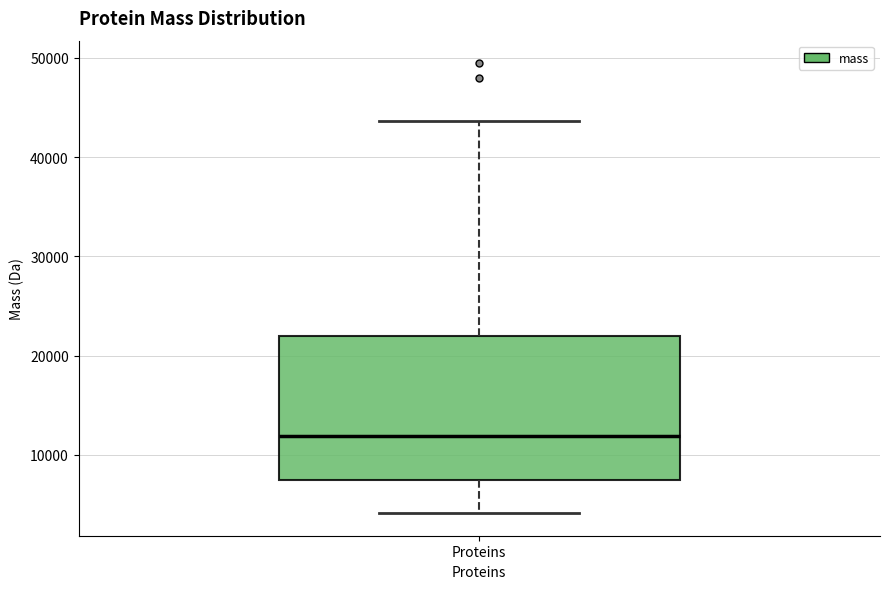

Read this box plot against the y-axis: the position of the median line, the range covered by the box, and the ends of both whiskers. The values are not printed on the chart, so give them approximately, as read against the axis.

median 12000, box 7000 to 22000, whiskers 4000 to 44000